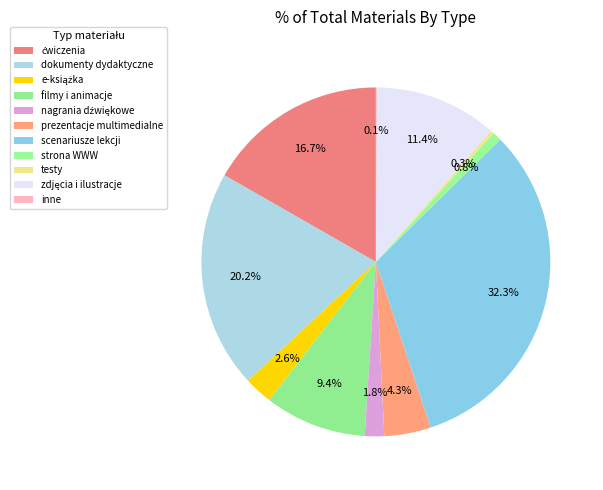

What percentage do inne and e-książka together represent?

2.7%